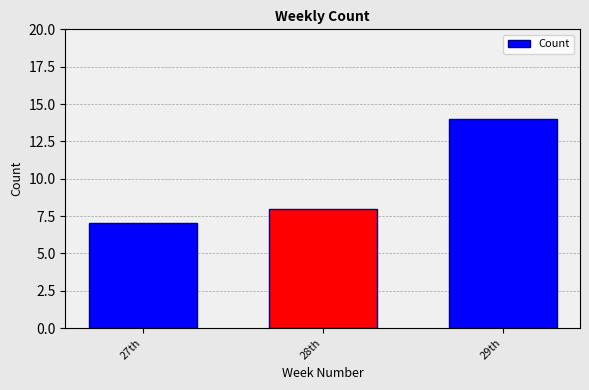

What is the difference between the maximum and minimum values?

7